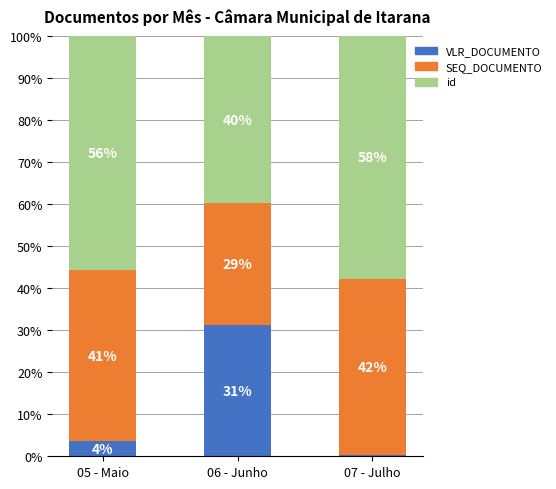

List the series in order of their peak value, highest first.

id, SEQ_DOCUMENTO, VLR_DOCUMENTO